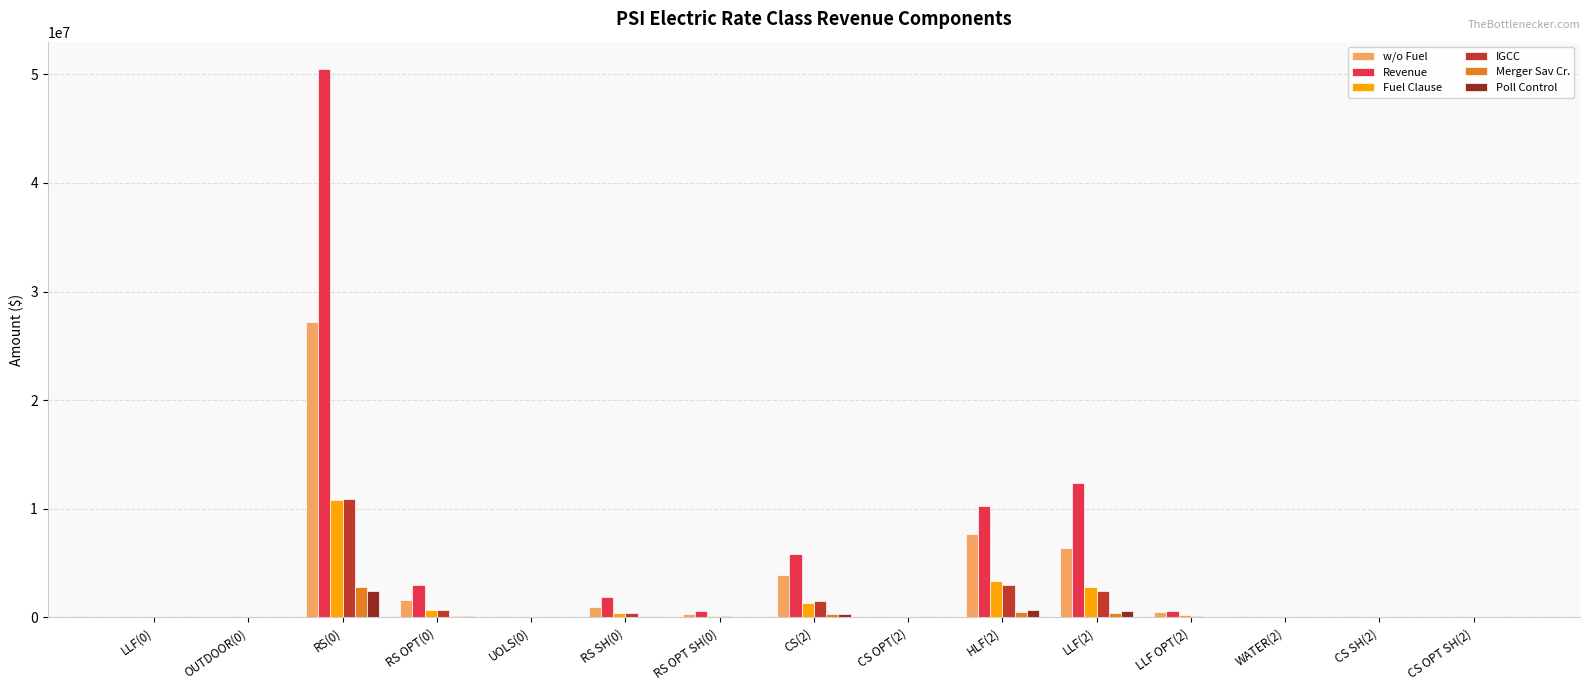

What value does the Revenue series have at CS OPT SH(2)?

37.8